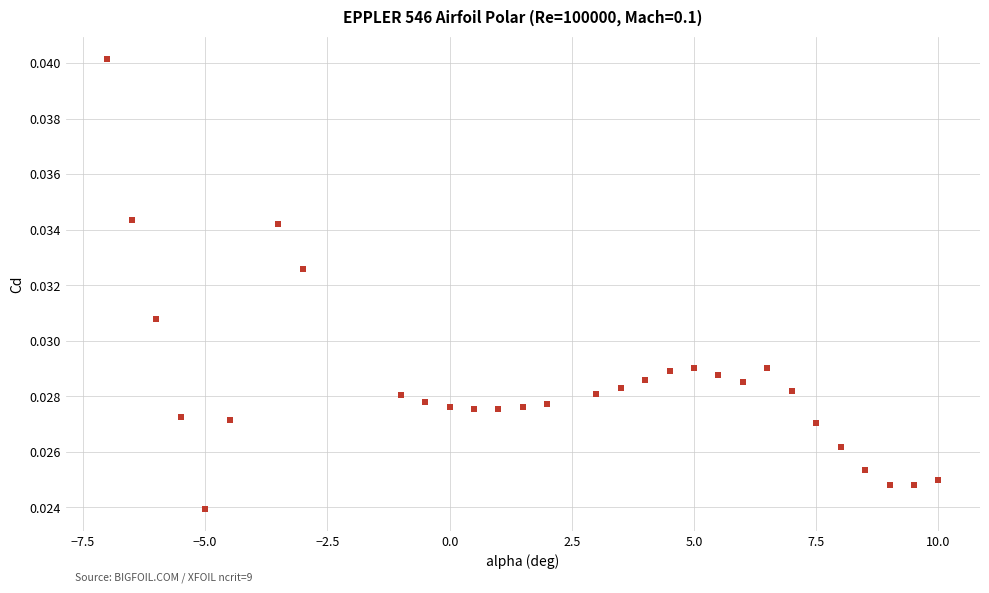

What is the range of X values (max minus min)?

17.0